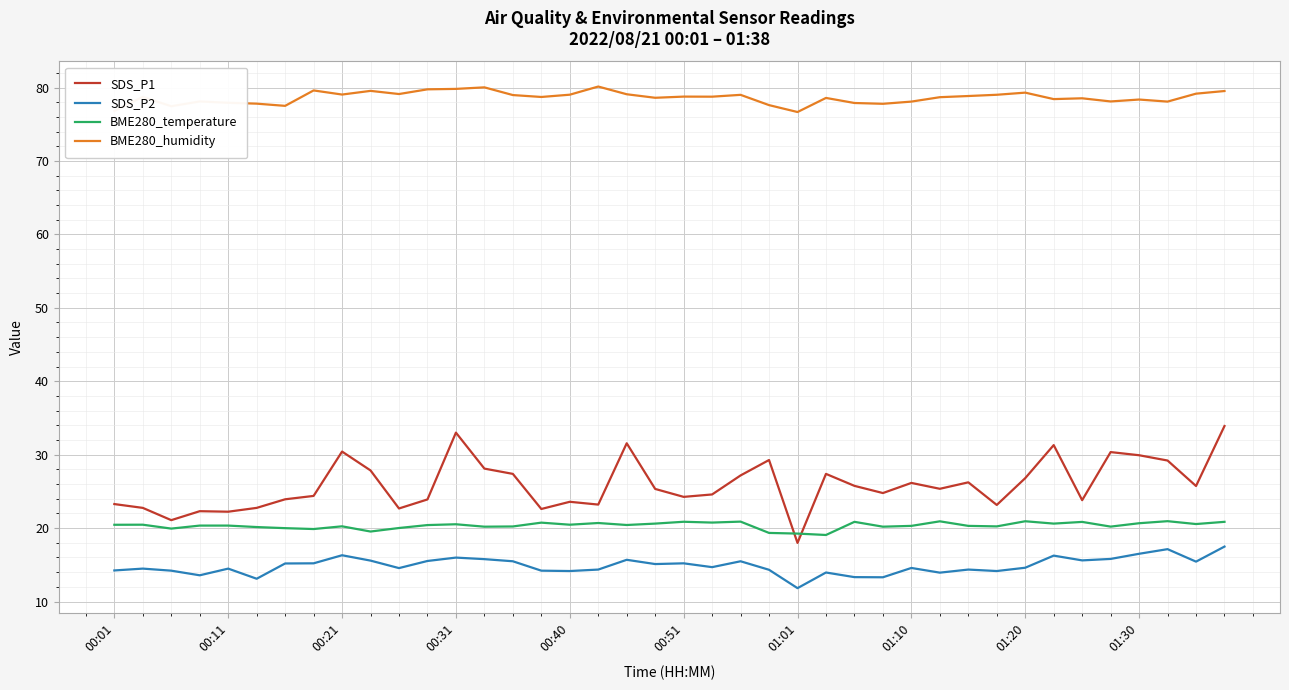

How many lines are shown in the chart?

4